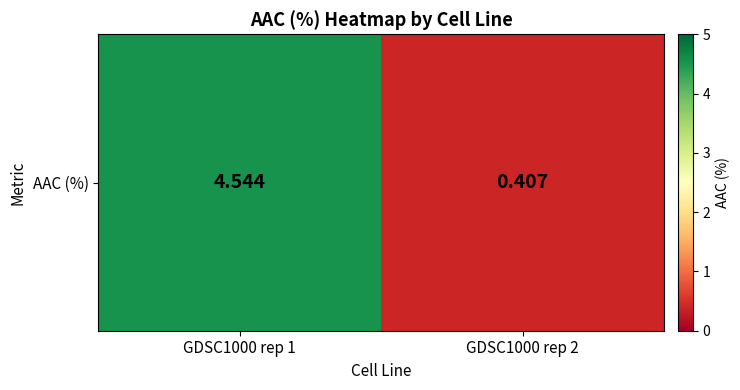

At which label does the data first exceed 4?

GDSC1000 rep 1